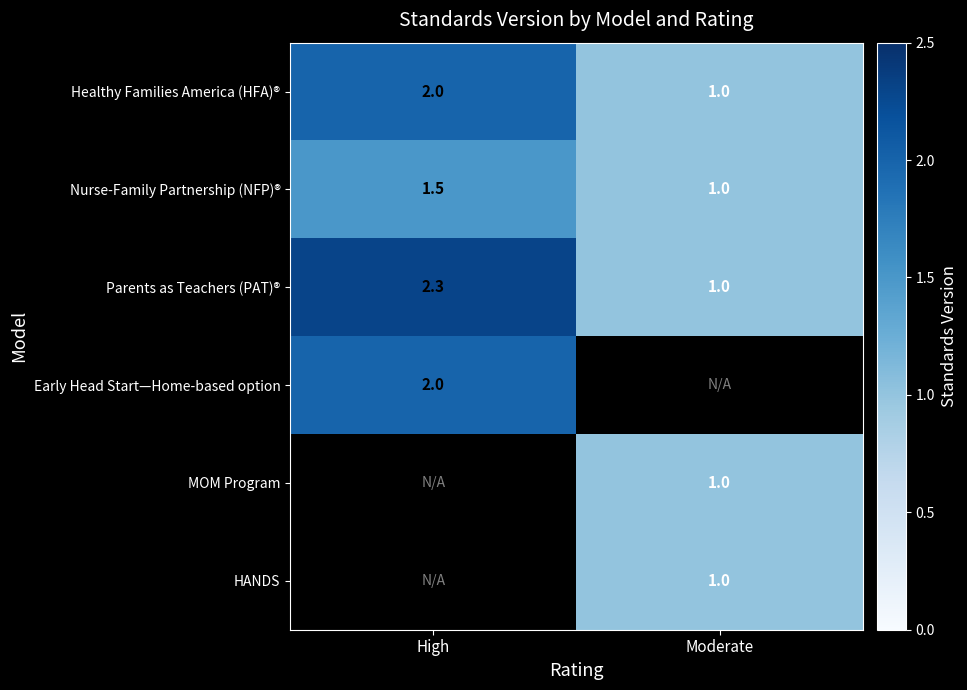

List the labels in order of Healthy Families America (HFA)® value, largest first.

High, Moderate